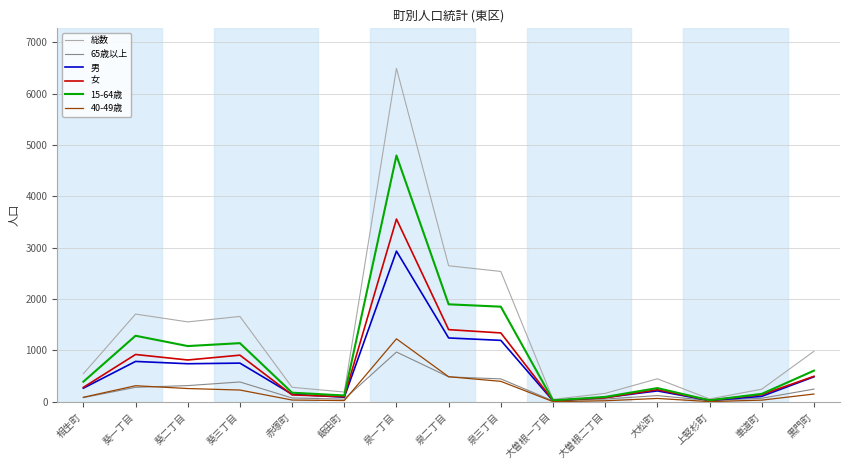

Rank the series by their maximum value, from lowest to highest.

65歳以上, 40-49歳, 男, 女, 15-64歳, 総数